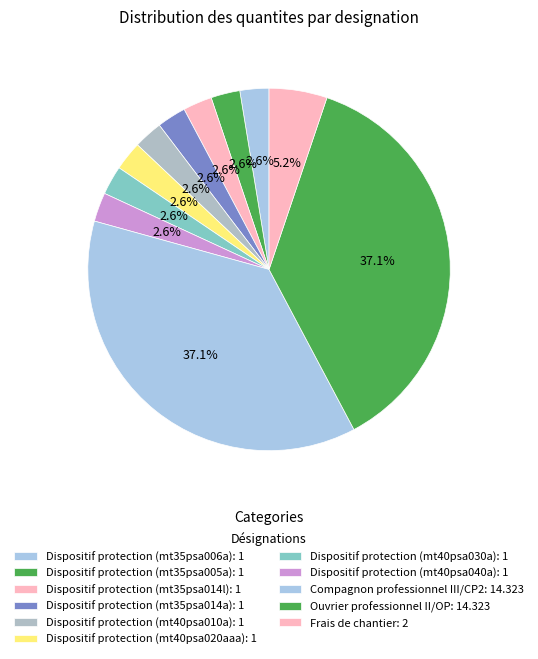

Count the number of slices in the pie.

11